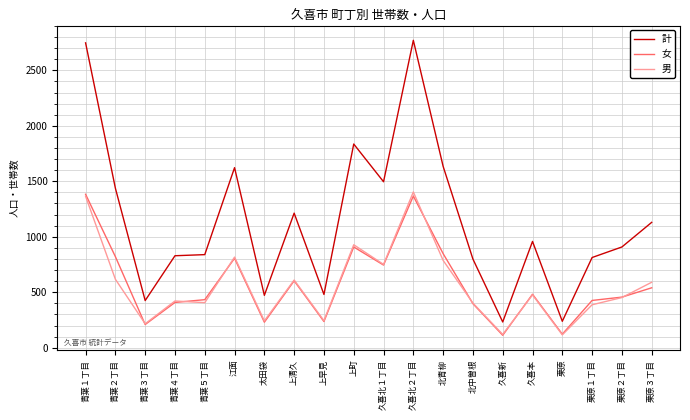

What is the difference between the maximum and minimum values in the 計 series?

2539